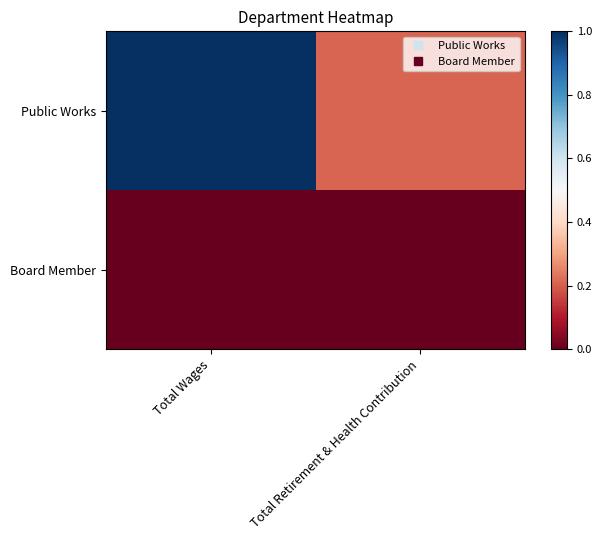

Reading left to right, extract all data points from this chart.

Public Works: Total Wages=1.0	Total Retirement & Health Contribution=0.2
Board Member: Total Wages=0.0	Total Retirement & Health Contribution=0.0